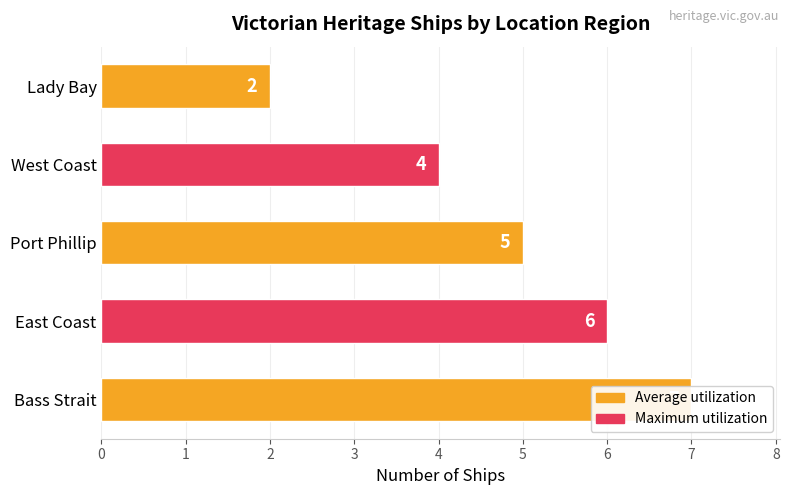

Count the number of values greater than 5.

2